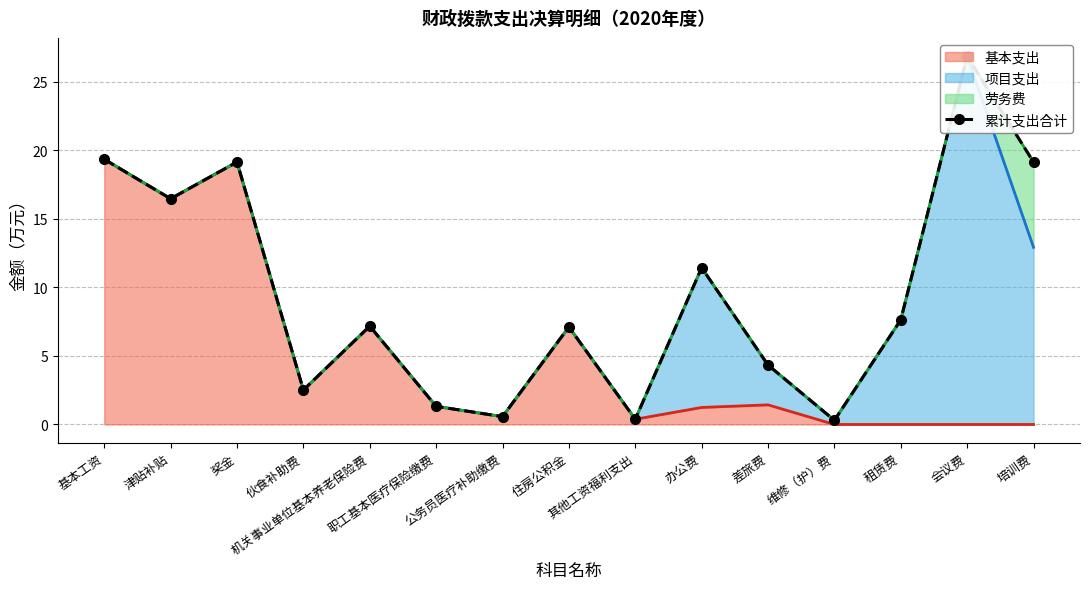

What is the greatest value displayed?

26.9